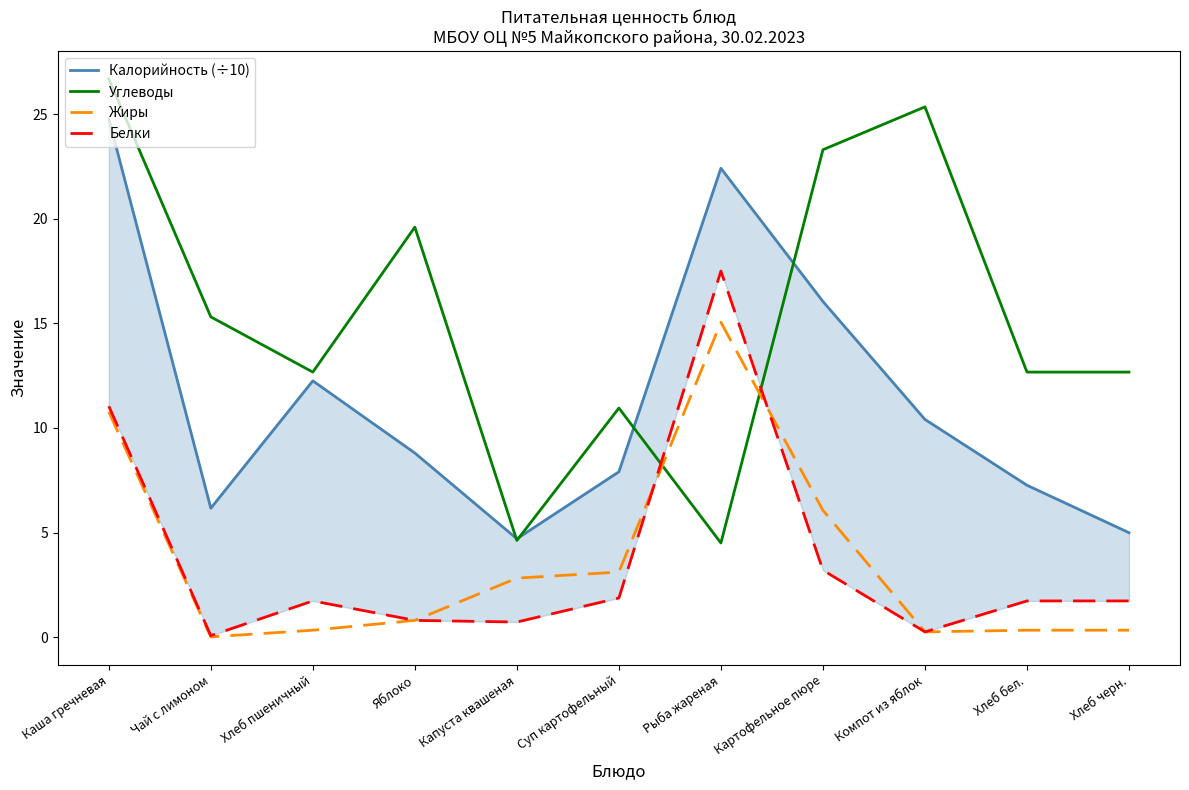

How many data points in Калорийность (÷10) are less than 8?

5